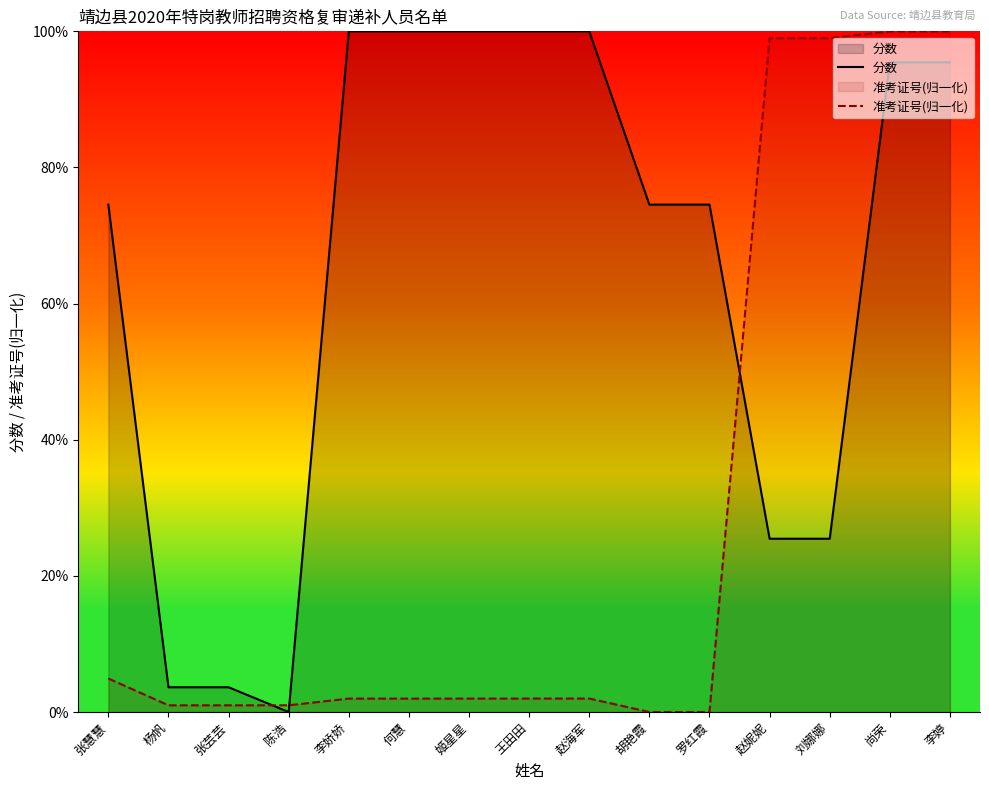

List the series in order of their overall mean, highest first.

分数, 准考证号(归一化)